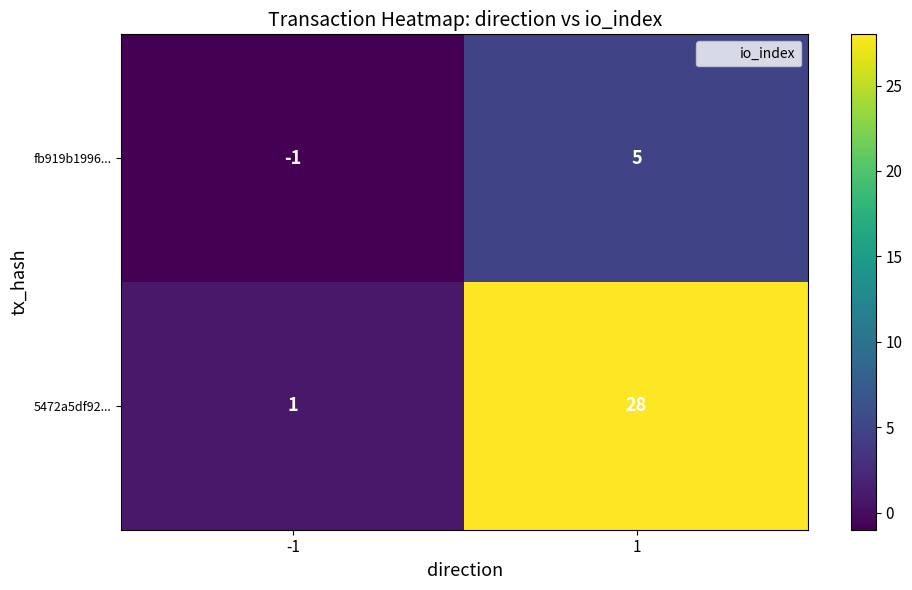

The 5472a5df92... series shows 1 at -1. True or false?

True